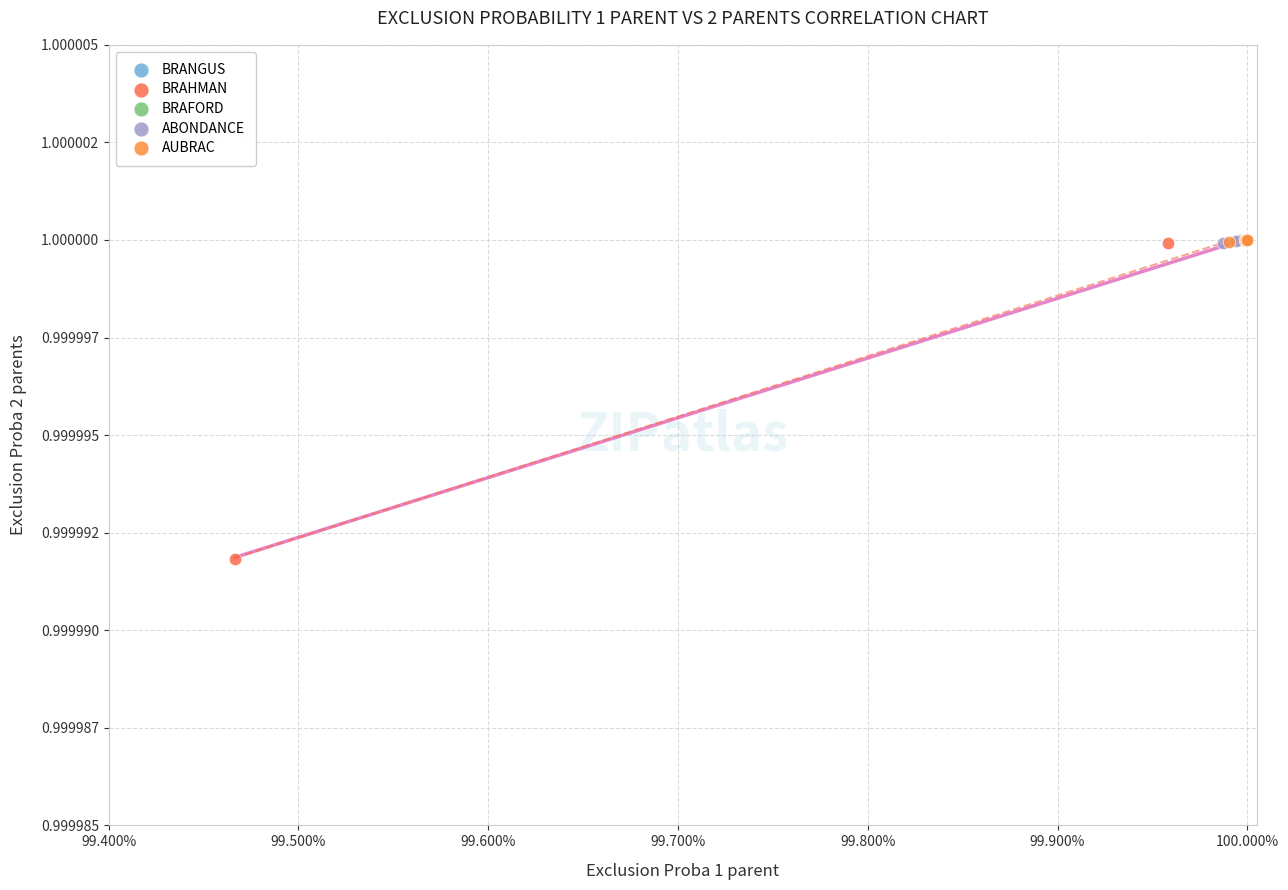

What are all the series names shown in the legend?

BRANGUS, BRAHMAN, BRAFORD, ABONDANCE, AUBRAC